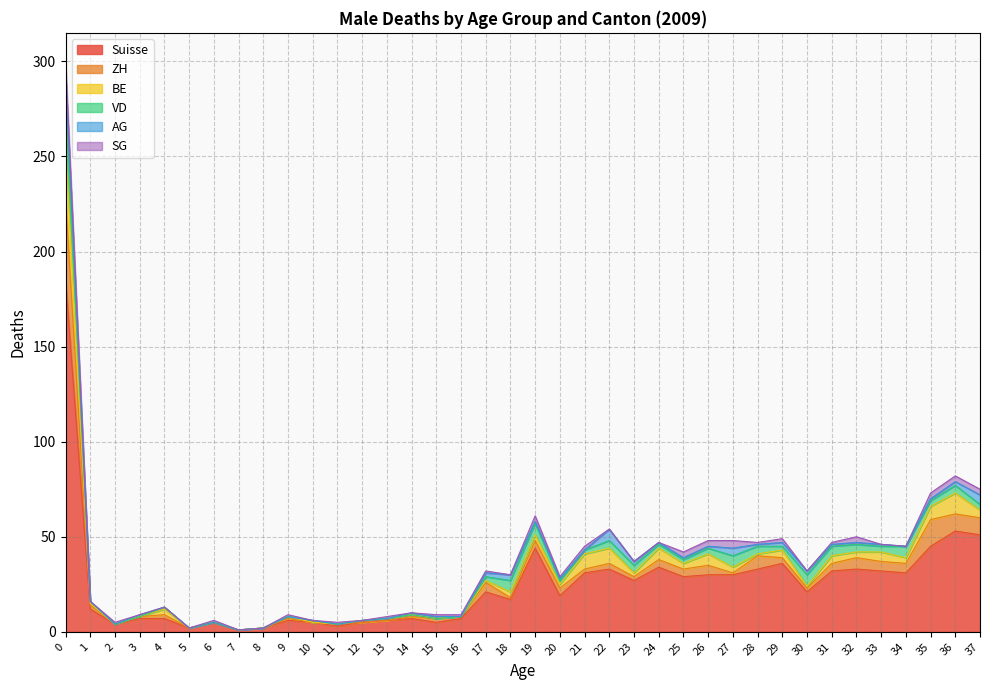

What is the maximum value for AG?

15